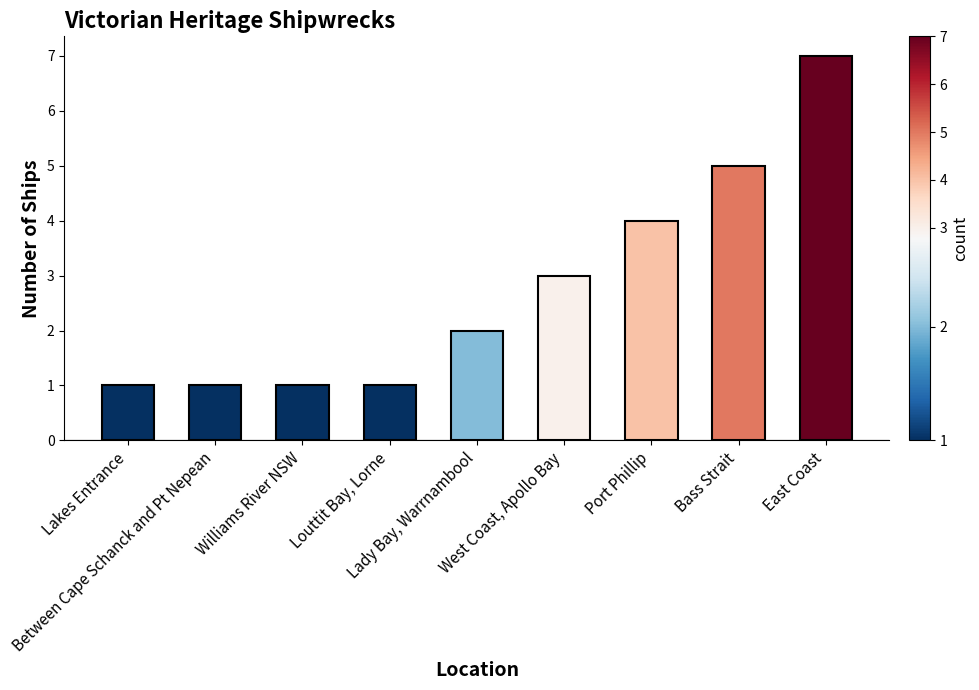

Reading right to left, what are all the values shown in this chart?

7	5	4	3	2	1	1	1	1